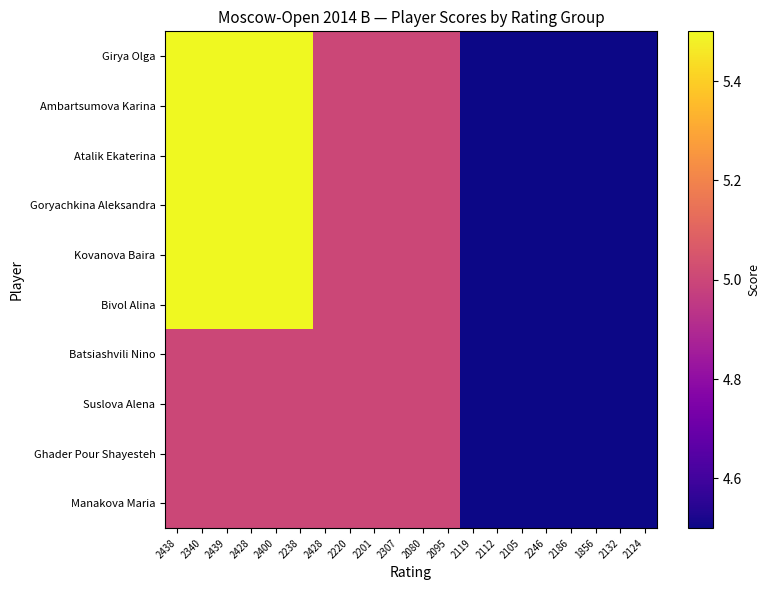

Which series changed the most between 2238 and 2132?

Girya Olga